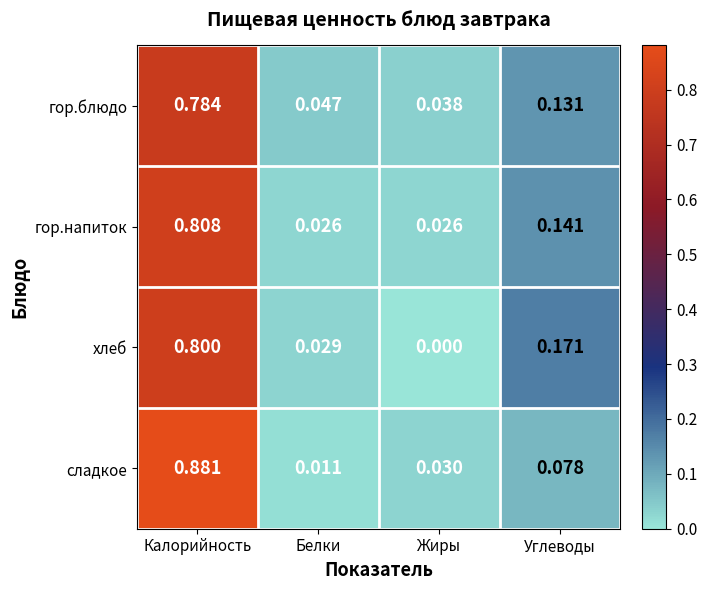

What is the total value across all series at Углеводы?

0.5